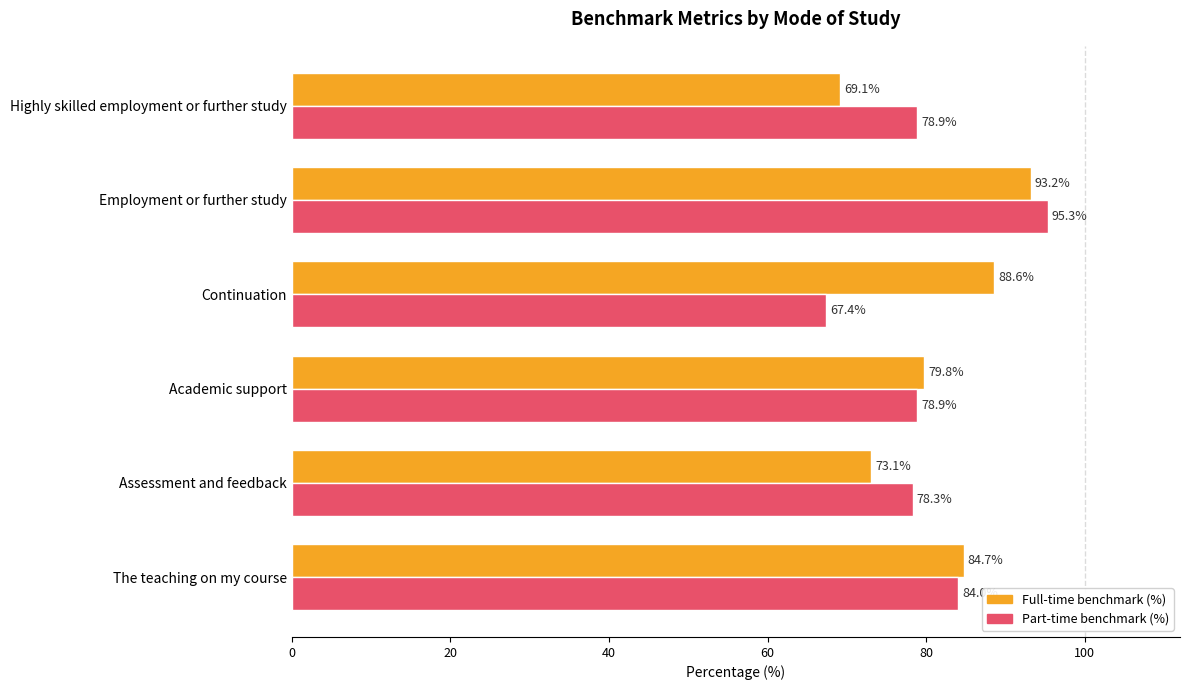

Which series has the largest total across all categories?

Full-time benchmark (%)